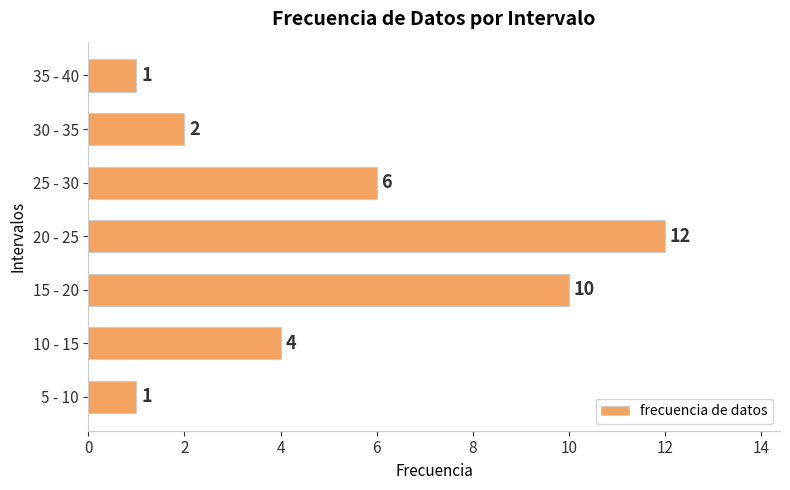

Reading bottom to top, extract all data points from this chart.

5 - 10=1	10 - 15=4	15 - 20=10	20 - 25=12	25 - 30=6	30 - 35=2	35 - 40=1